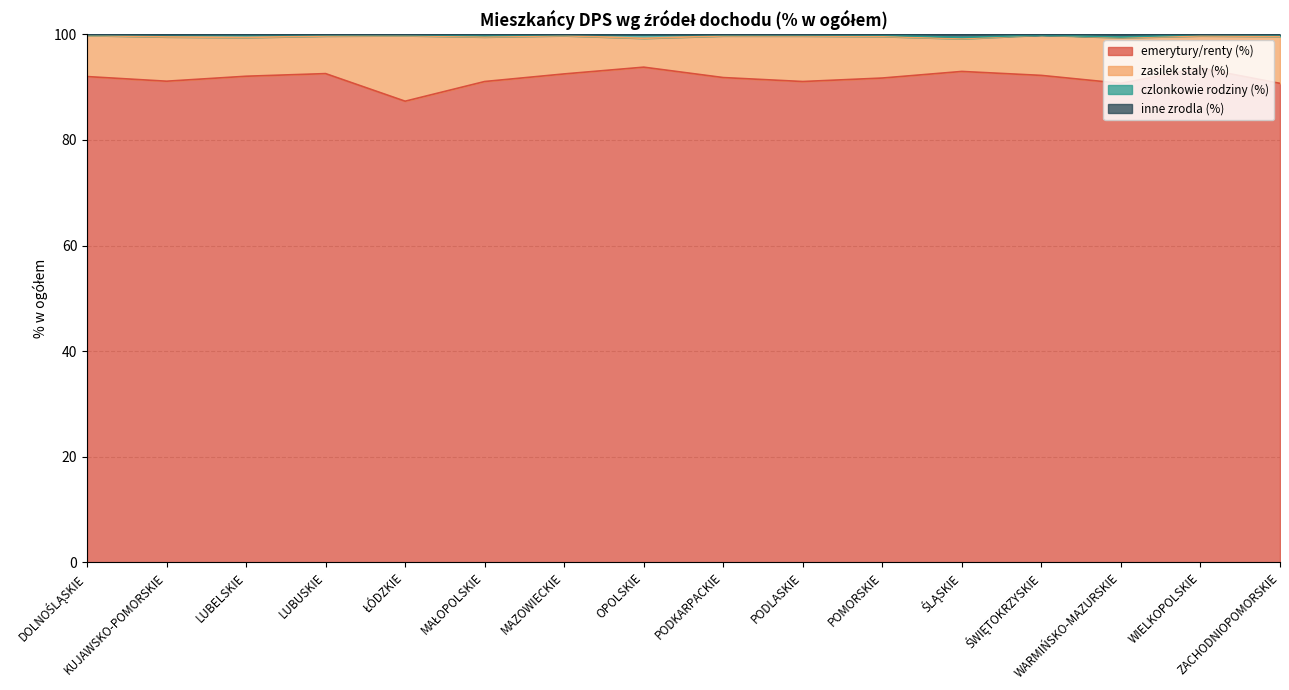

What is the maximum value for emerytury/renty (%)?

93.8